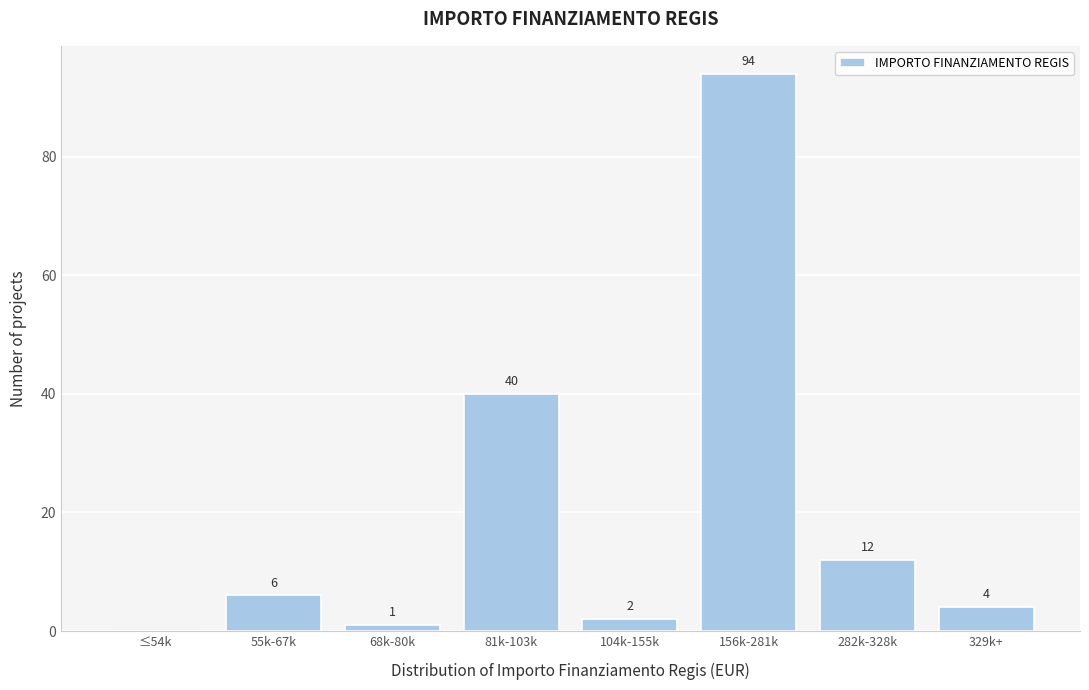

Reading right to left, list all the values displayed in this chart.

329k+=4	282k-328k=12	156k-281k=94	104k-155k=2	81k-103k=40	68k-80k=1	55k-67k=6	≤54k=0